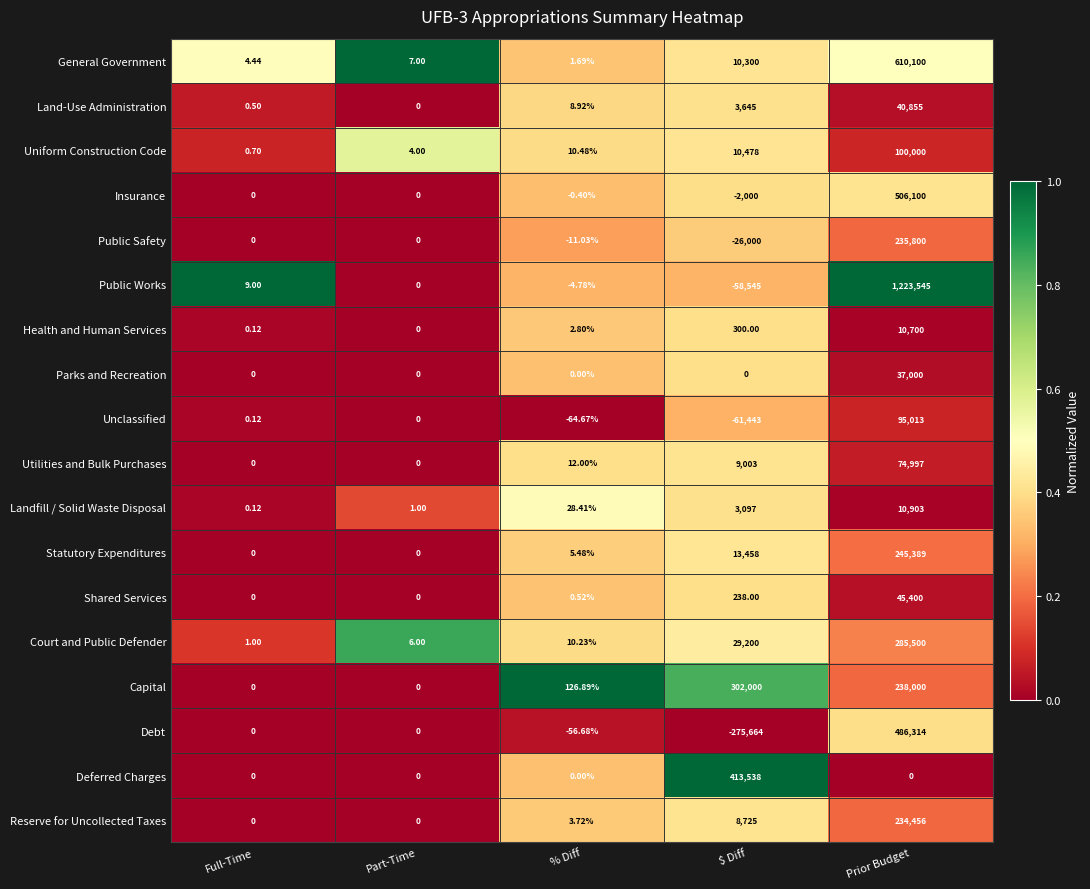

Which category has the highest value across all series?

Prior Budget